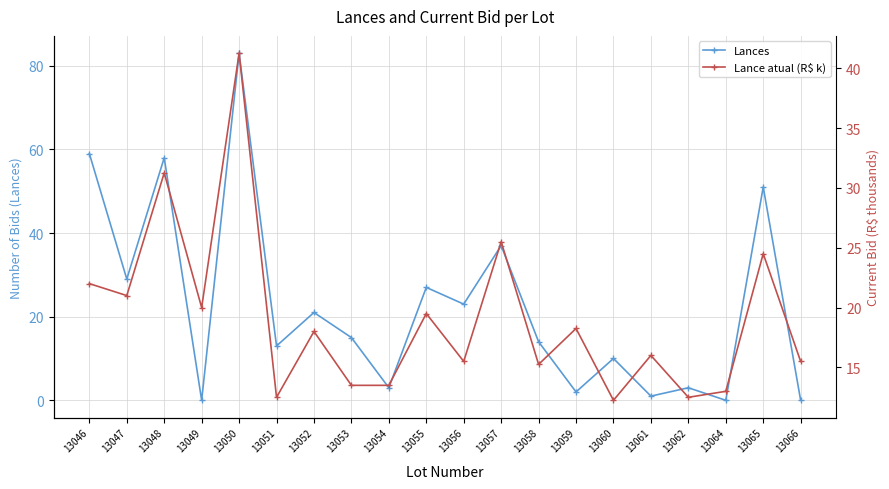

Is the value of Lances at 13058 greater than the value of Lance atual (R$ k) at 13058?

No